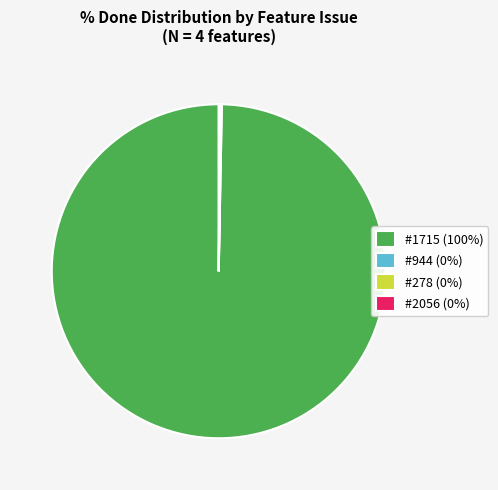

Which category accounts for the majority?

#1715 (100%)